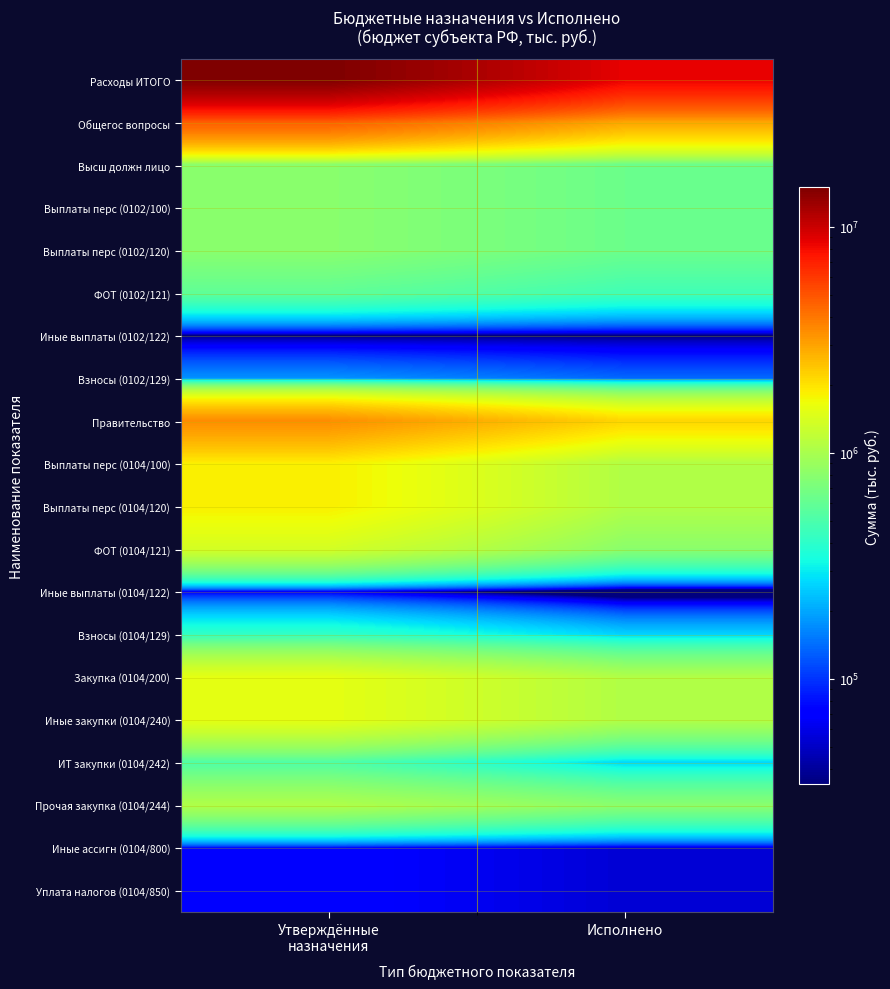

How many series are shown in this chart?

20